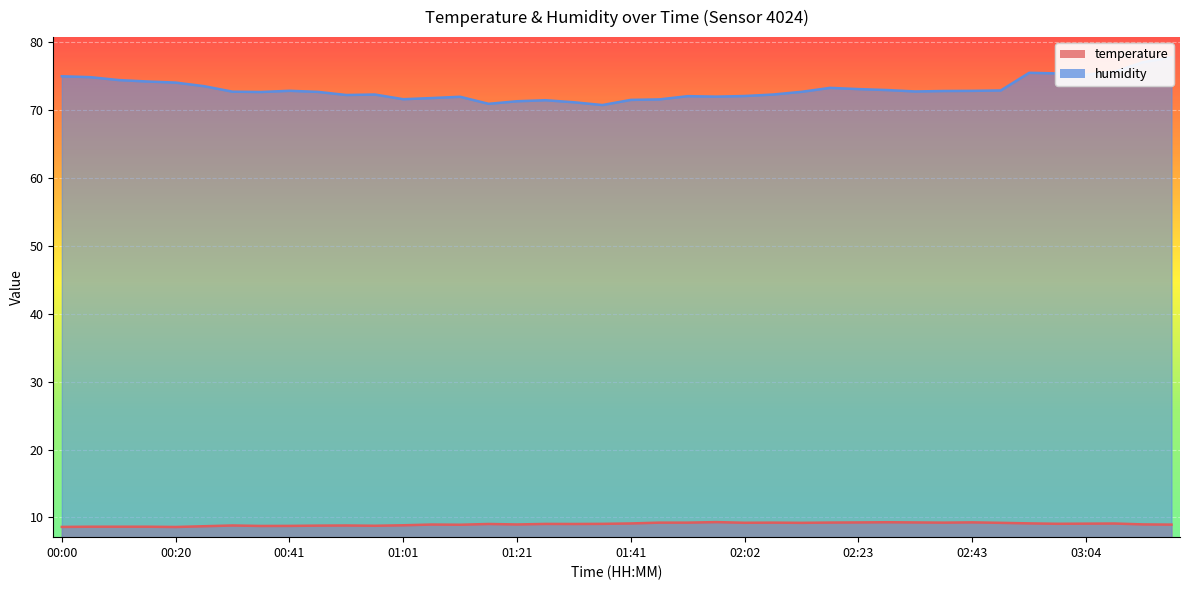

List the series in order of their overall mean, highest first.

humidity, temperature